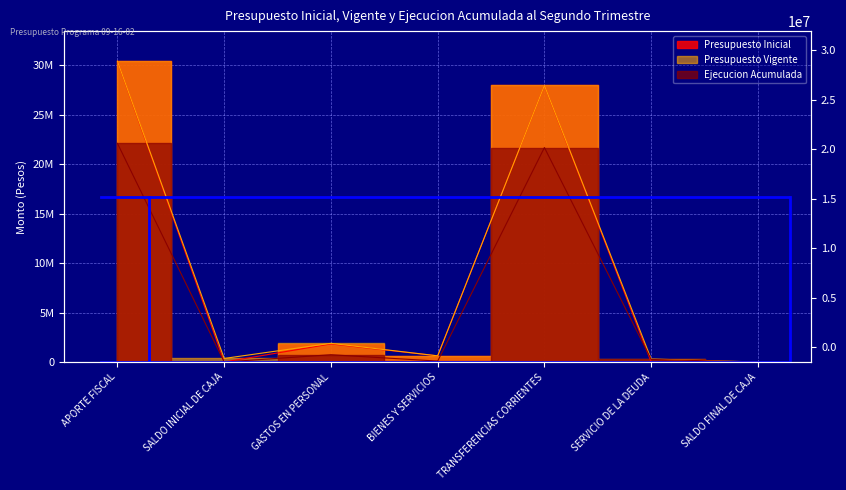

What is the difference between the highest and lowest values at SALDO INICIAL DE CAJA?

359724